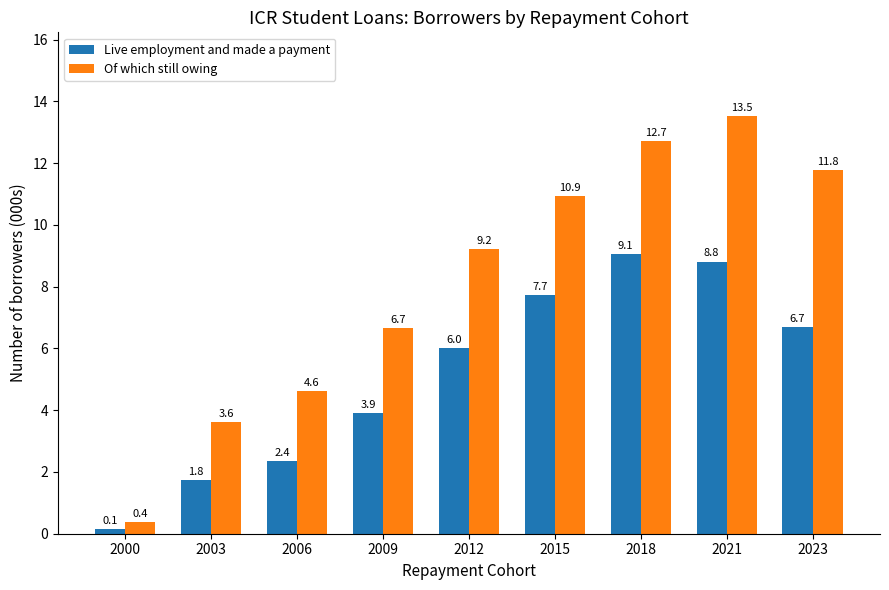

At which category is the sum across all series the highest?

2021